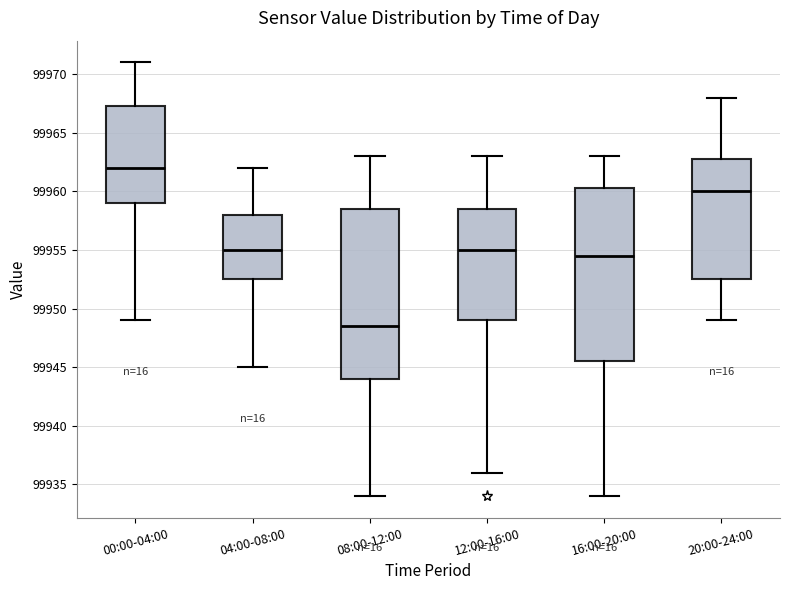

Reading left to right, transcribe this box plot: for each box, give where its median line is, the range the box spans, and where its two whiskers end, as read against the y-axis. The values are not printed on the chart, so give them approximately, as read against the axis.

00:00-04:00: median 99962.0, box 99959.0 to 99967.5, whiskers 99949.0 to 99971.0
04:00-08:00: median 99955.0, box 99952.5 to 99958.0, whiskers 99945.0 to 99962.0
08:00-12:00: median 99948.5, box 99944.0 to 99958.5, whiskers 99934.0 to 99963.0
12:00-16:00: median 99955.0, box 99949.0 to 99958.5, whiskers 99936.0 to 99963.0
16:00-20:00: median 99954.5, box 99945.5 to 99960.5, whiskers 99934.0 to 99963.0
20:00-24:00: median 99960.0, box 99952.5 to 99963.0, whiskers 99949.0 to 99968.0